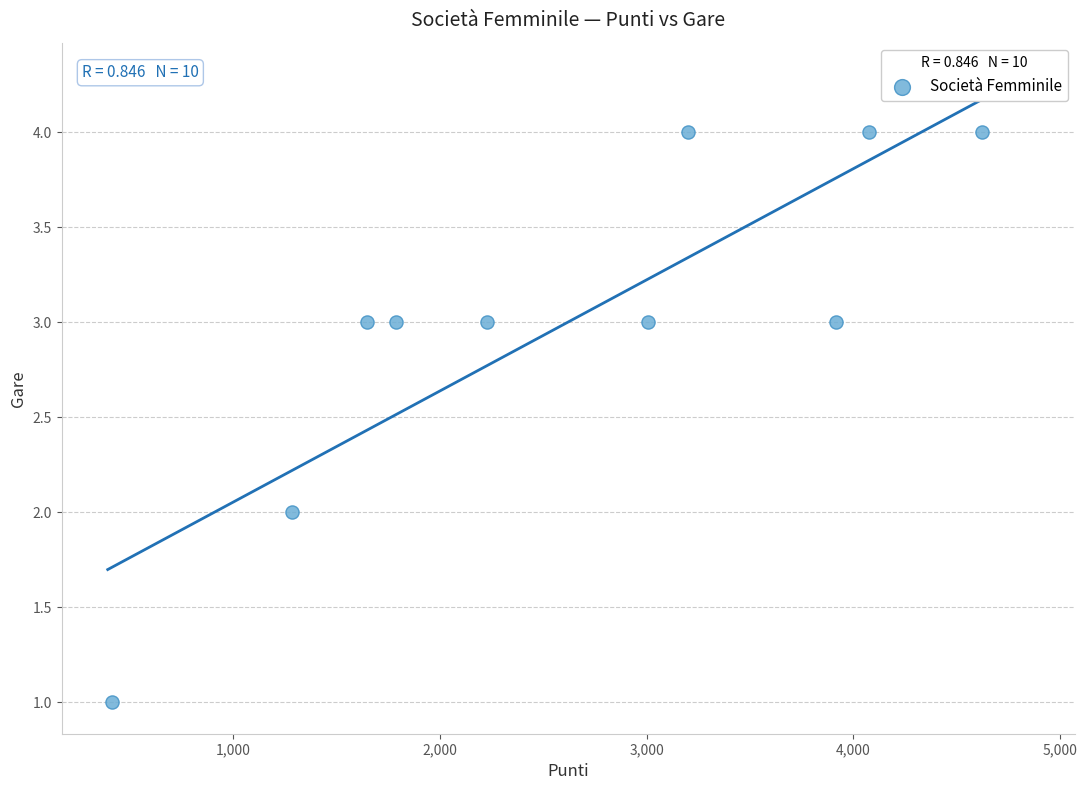

What is the average Y value?

3